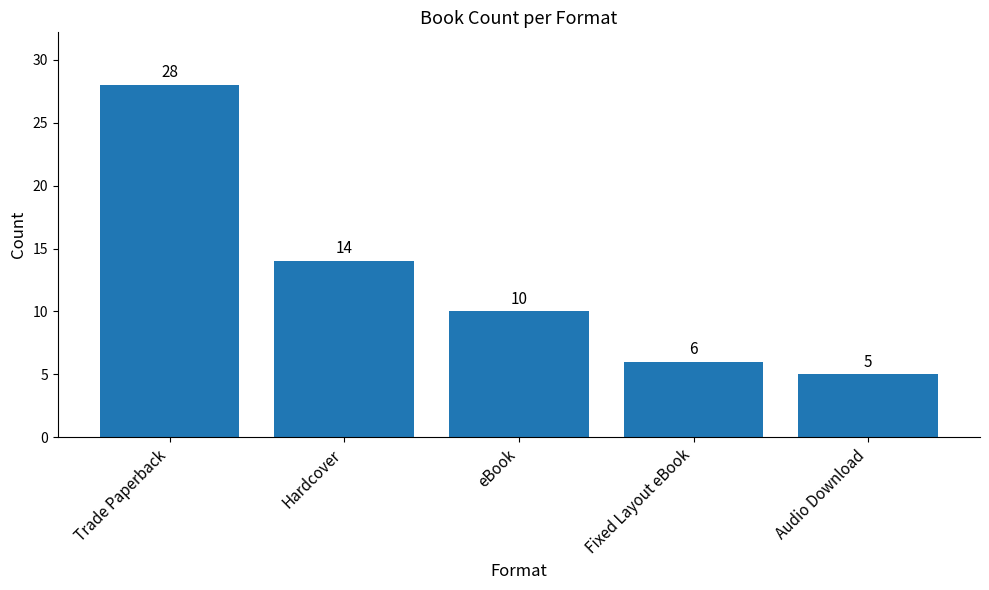

Count the number of categories in the chart.

5